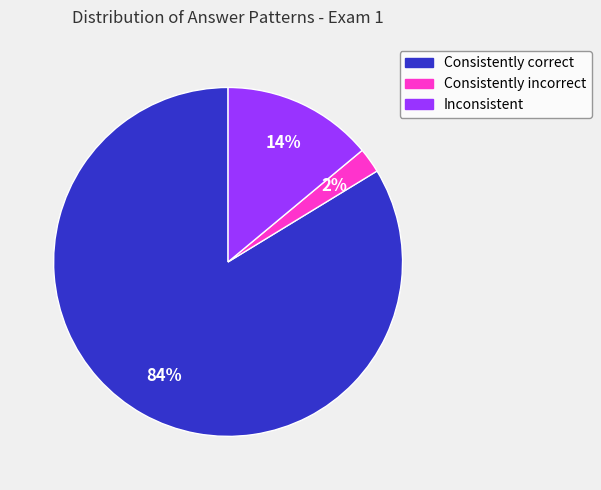

Rank the categories by value from highest to lowest.

Consistently correct, Inconsistent, Consistently incorrect